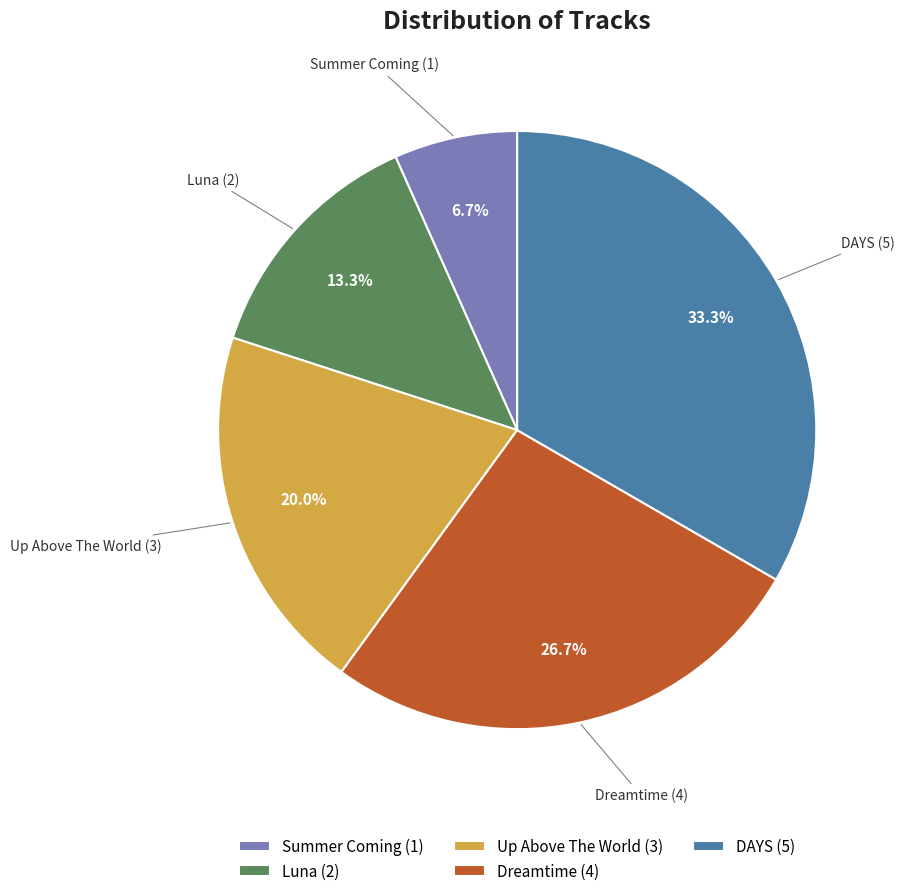

To the nearest percent, what is the difference between the largest and smallest slice percentages?

27%